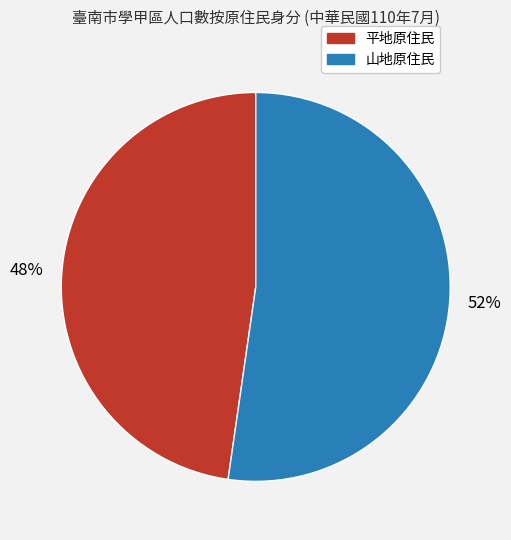

Which category has the biggest portion of the pie?

山地原住民